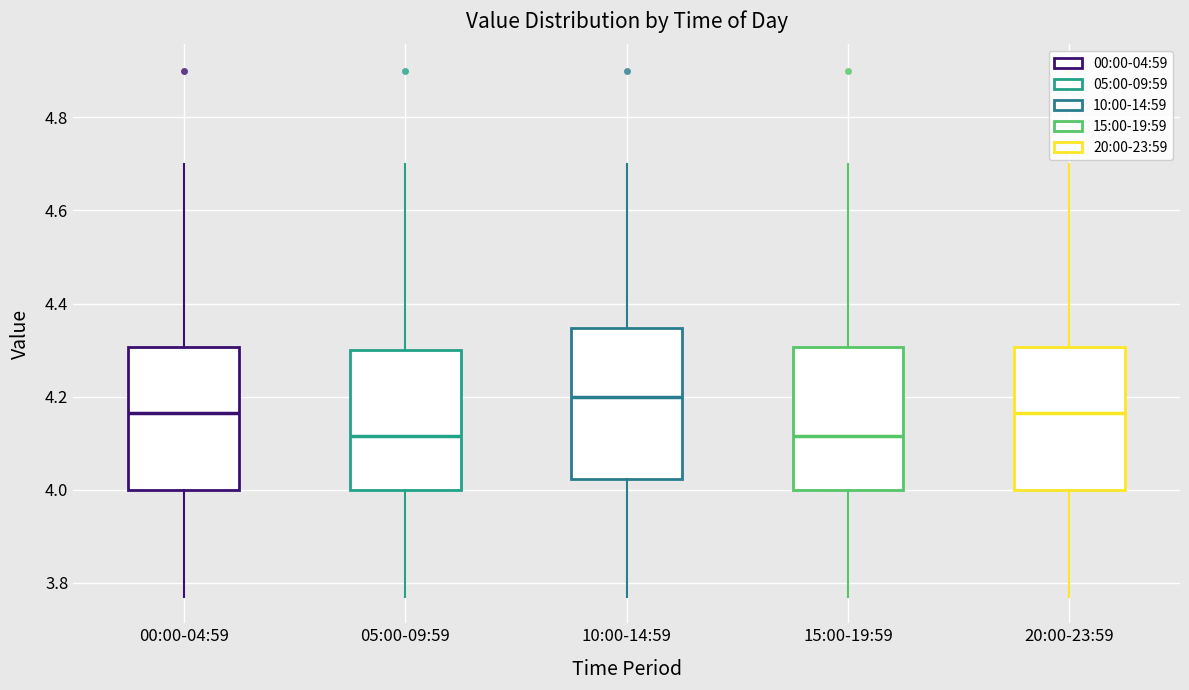

Where is the upper edge of the box for 05:00-09:59 on the y-axis? The values are not printed on the chart, so give them approximately, as read against the axis.

4.30